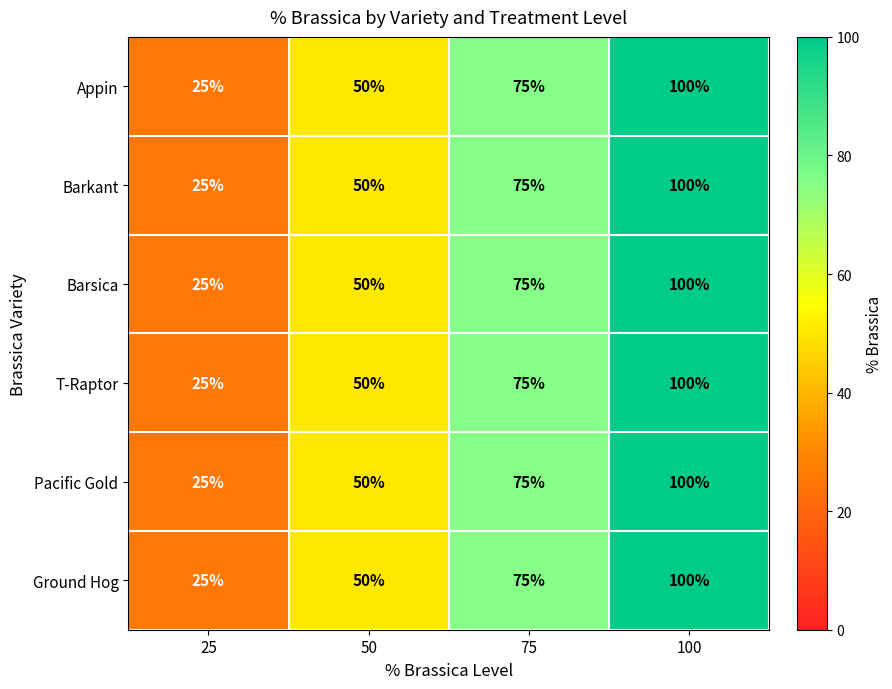

What is the lowest value of the Pacific Gold series?

25